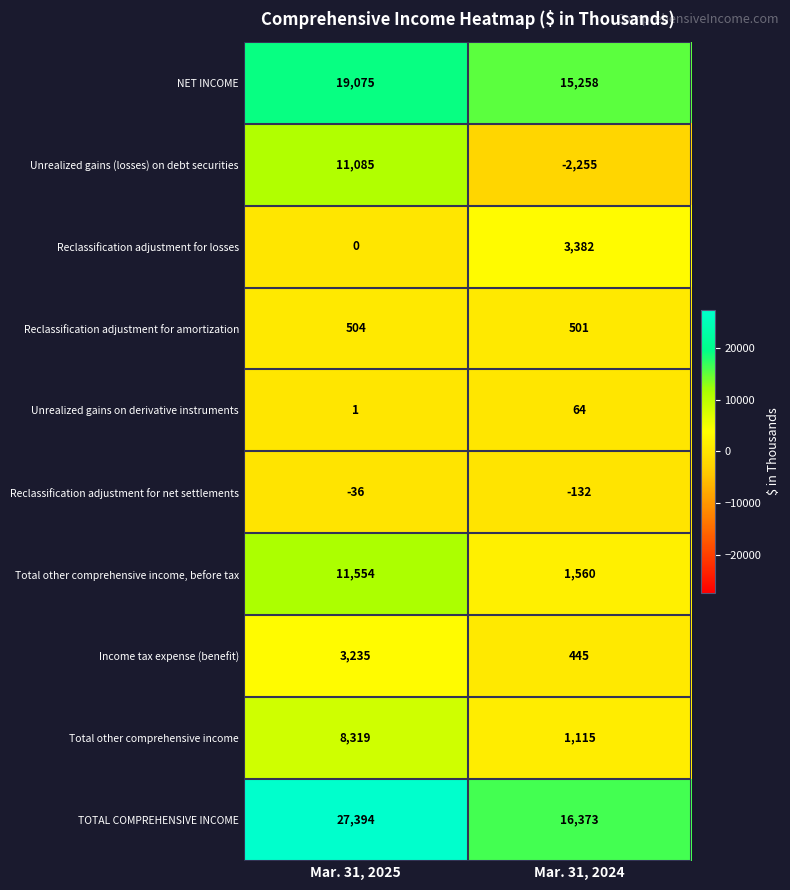

How many distinct data groups are displayed?

10